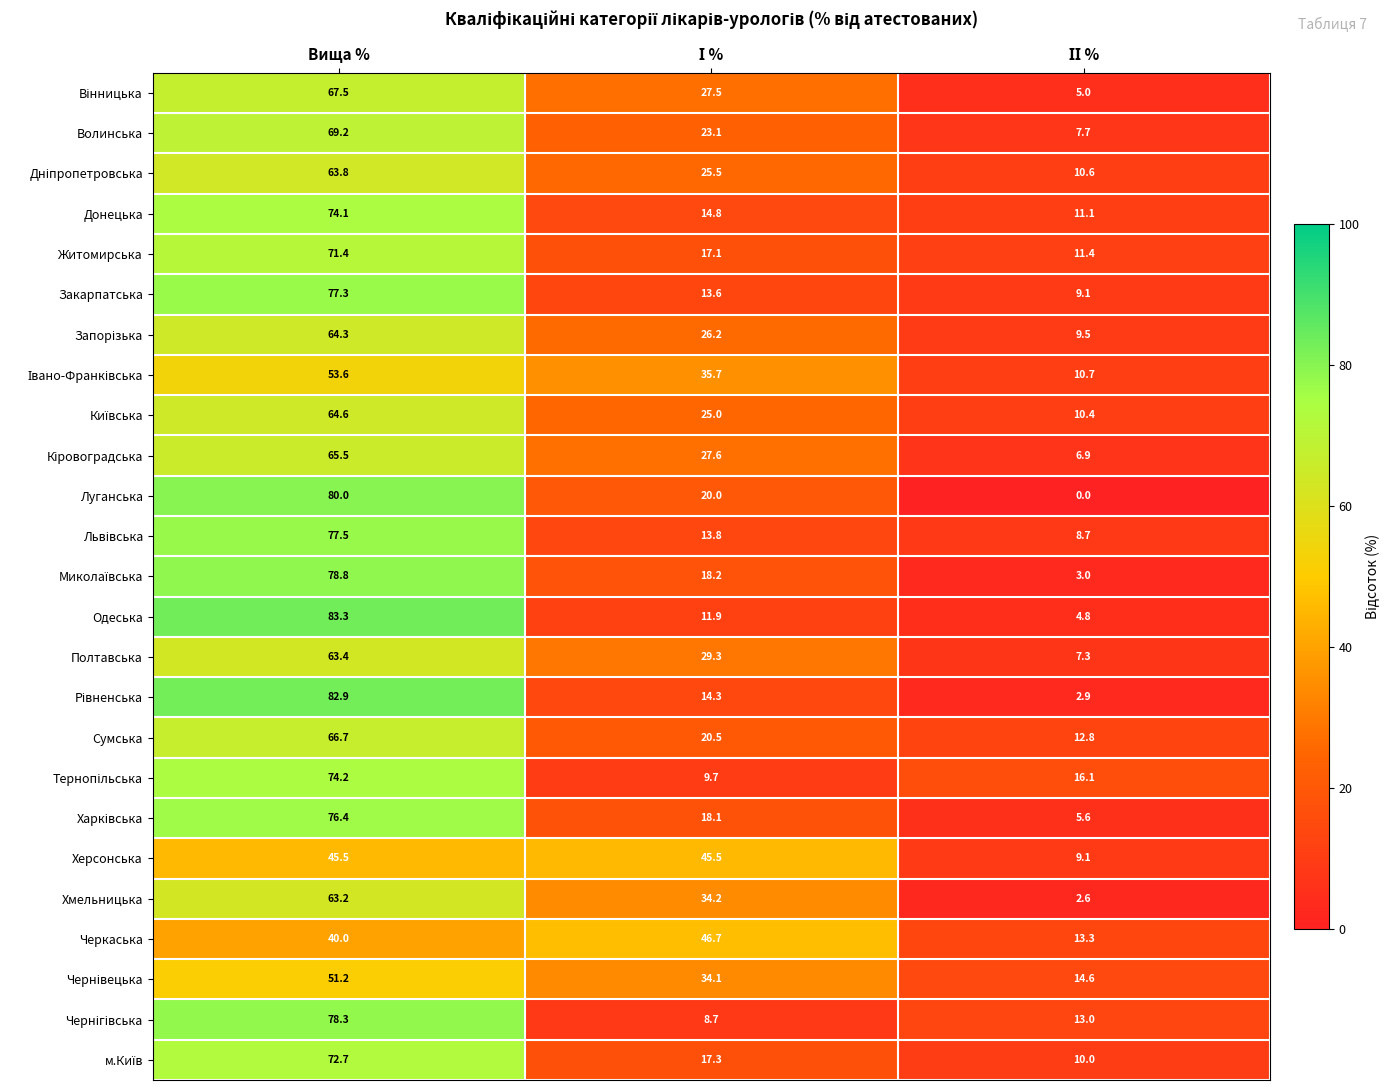

What is the sum of all Одеська values?

100.0